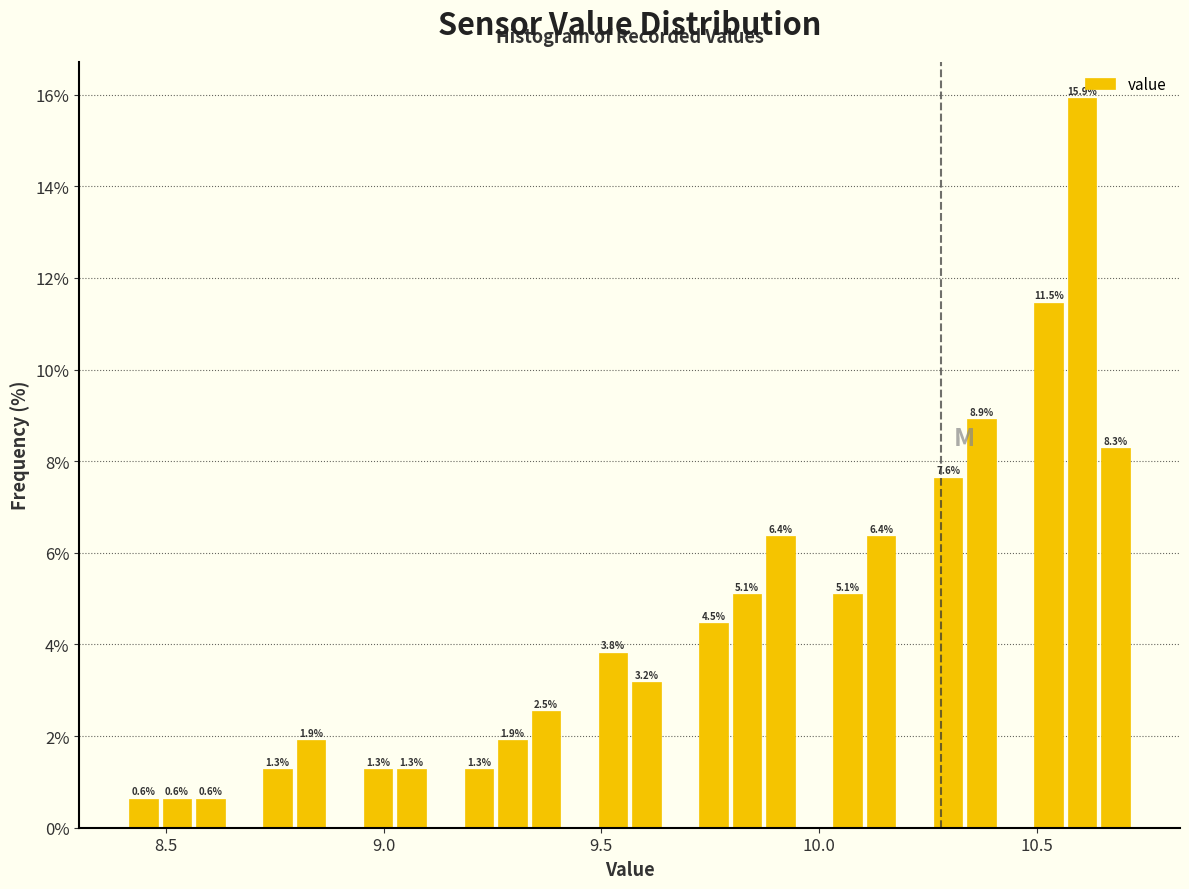

Around what value on the x-axis is the tallest bar? Give the approximate position of its centre, as read against the axis.

10.60